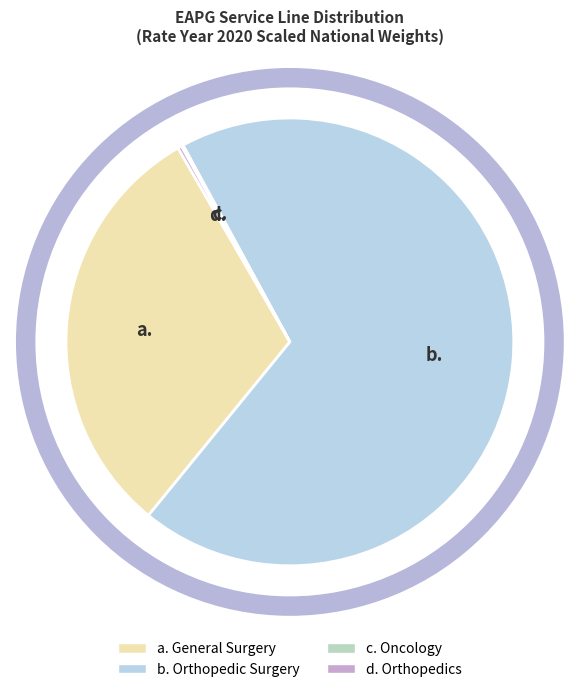

Does any single category account for the majority?

Yes